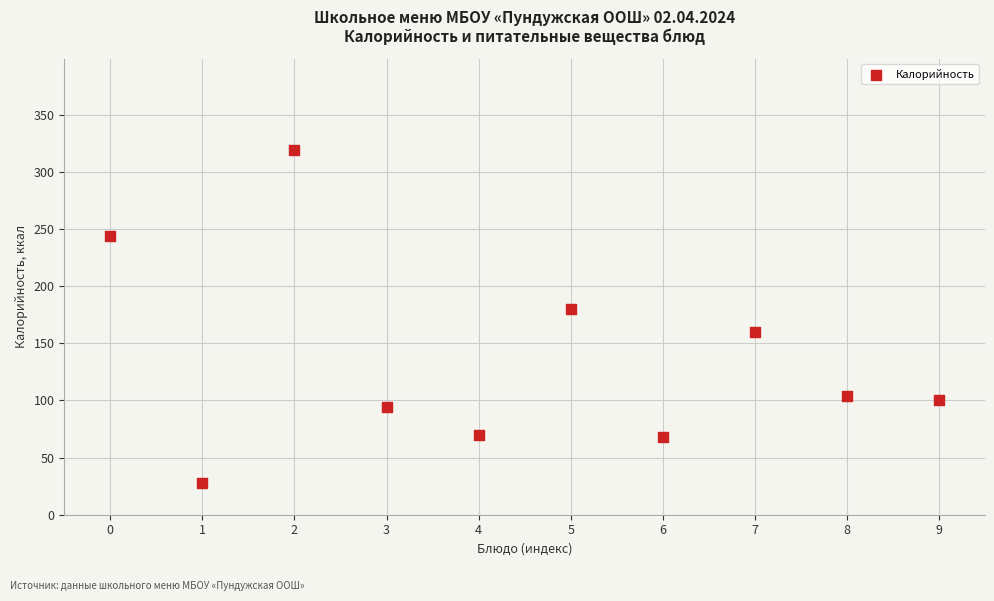

What Y value in the scatter plot is closest to 173?

180